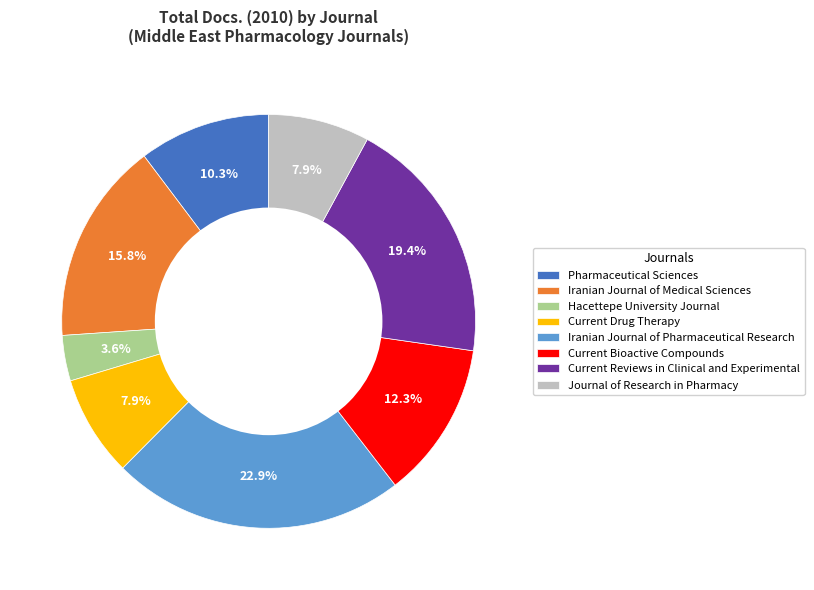

Which has a higher value, Pharmaceutical Sciences or Hacettepe University Journal?

Pharmaceutical Sciences